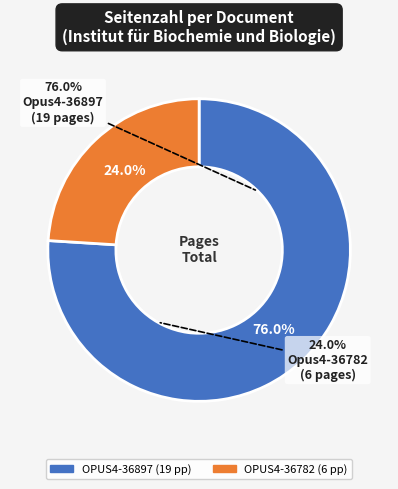

To the nearest percent, what is the difference between the OPUS4-36782 and OPUS4-36897 slice percentages?

52%